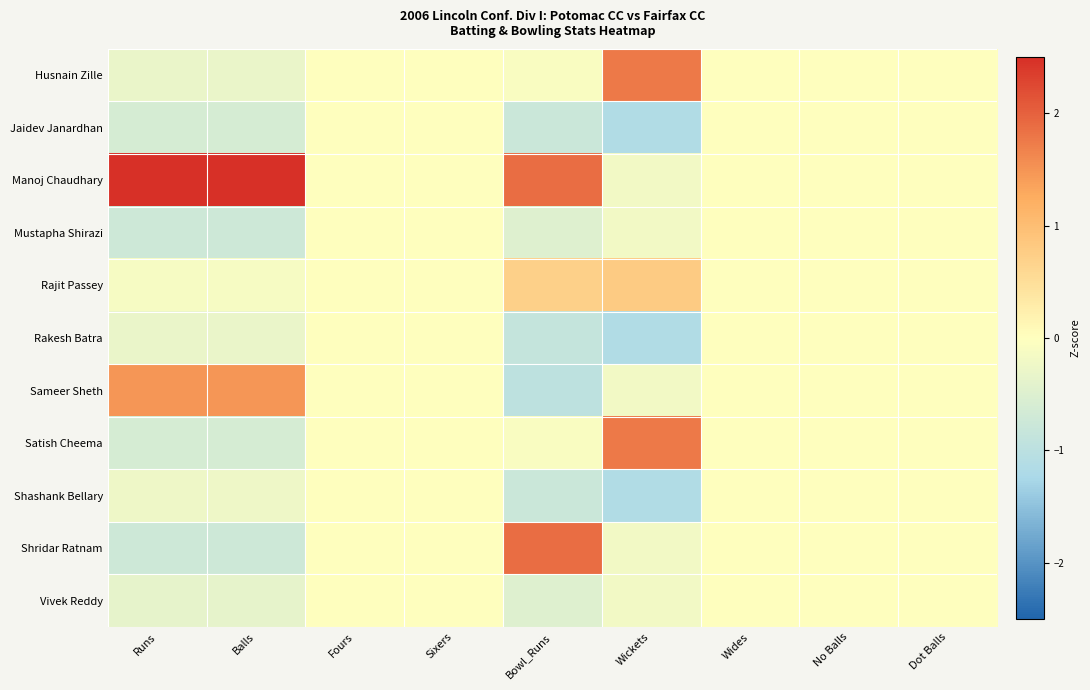

At which category is the sum across all series the highest?

Bowl_Runs